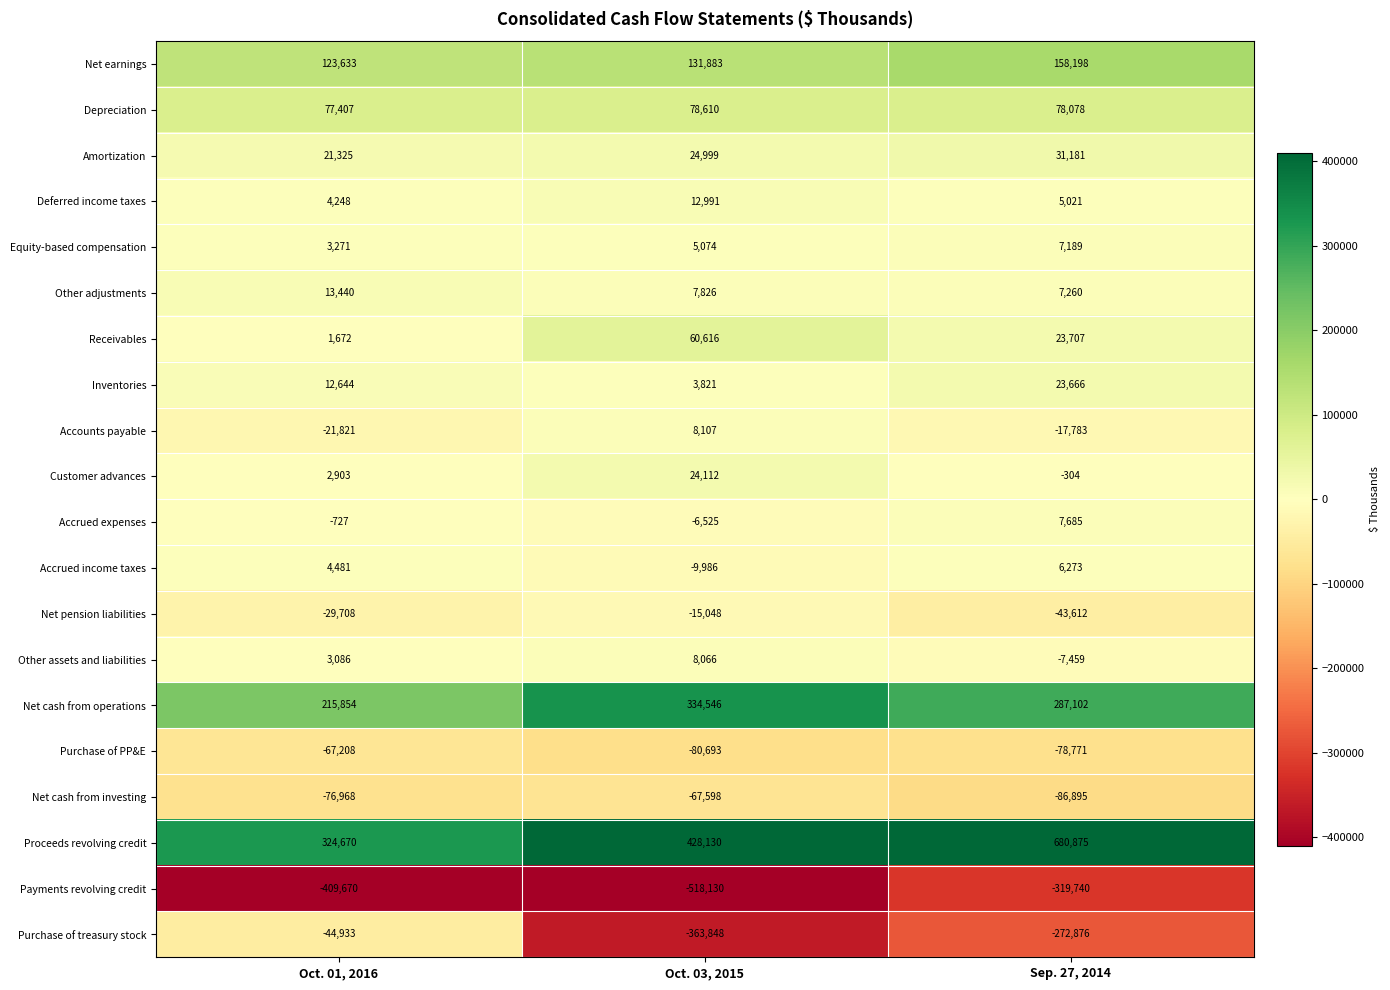

What is the difference between the maximum and minimum values in the Amortization series?

9856